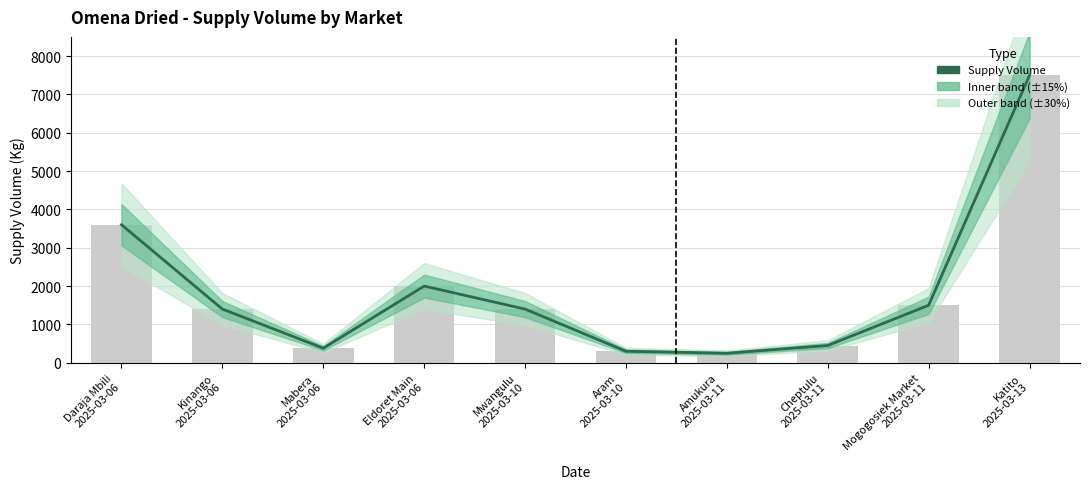

What is the smallest value displayed?

248